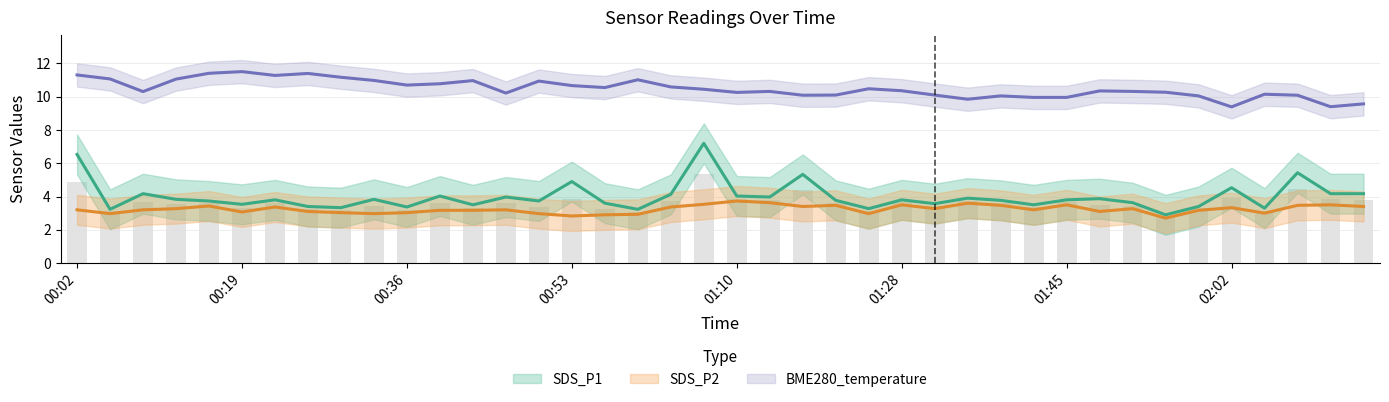

Which series has the widest spread of values?

SDS_P1